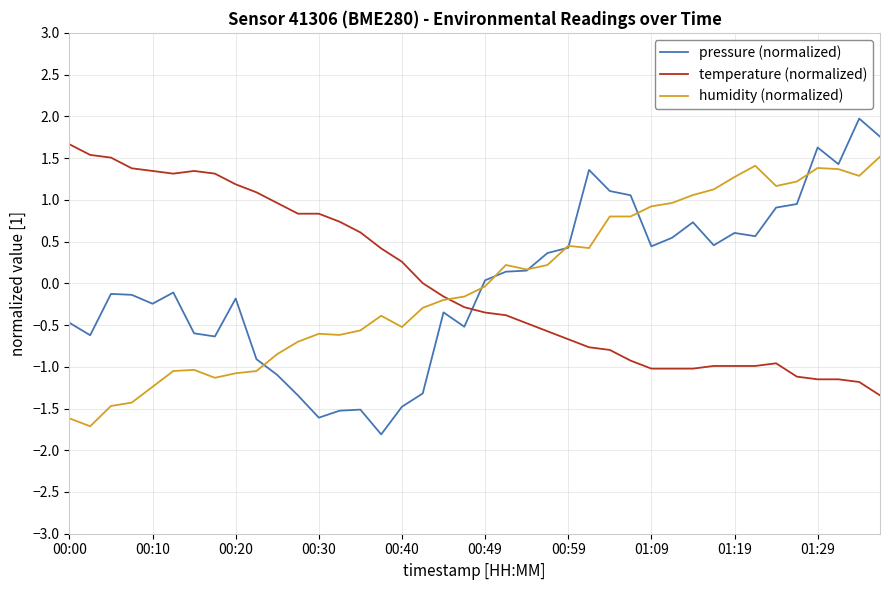

At how many categories does at least one series exceed 1?

23